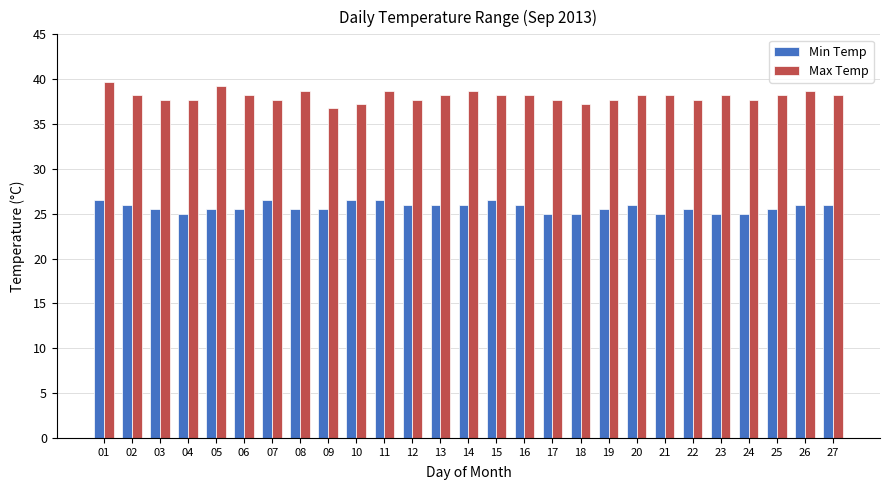

At which category is the sum across all series the highest?

01